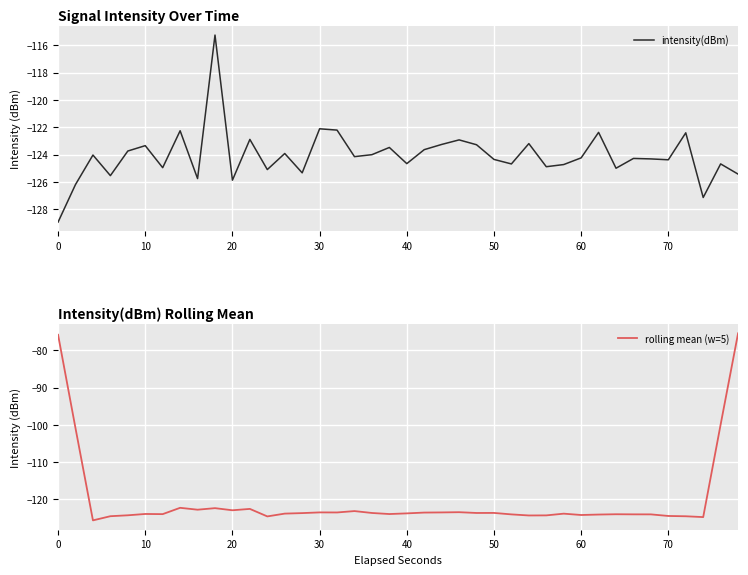

What is the minimum value shown in the chart?

-128.9